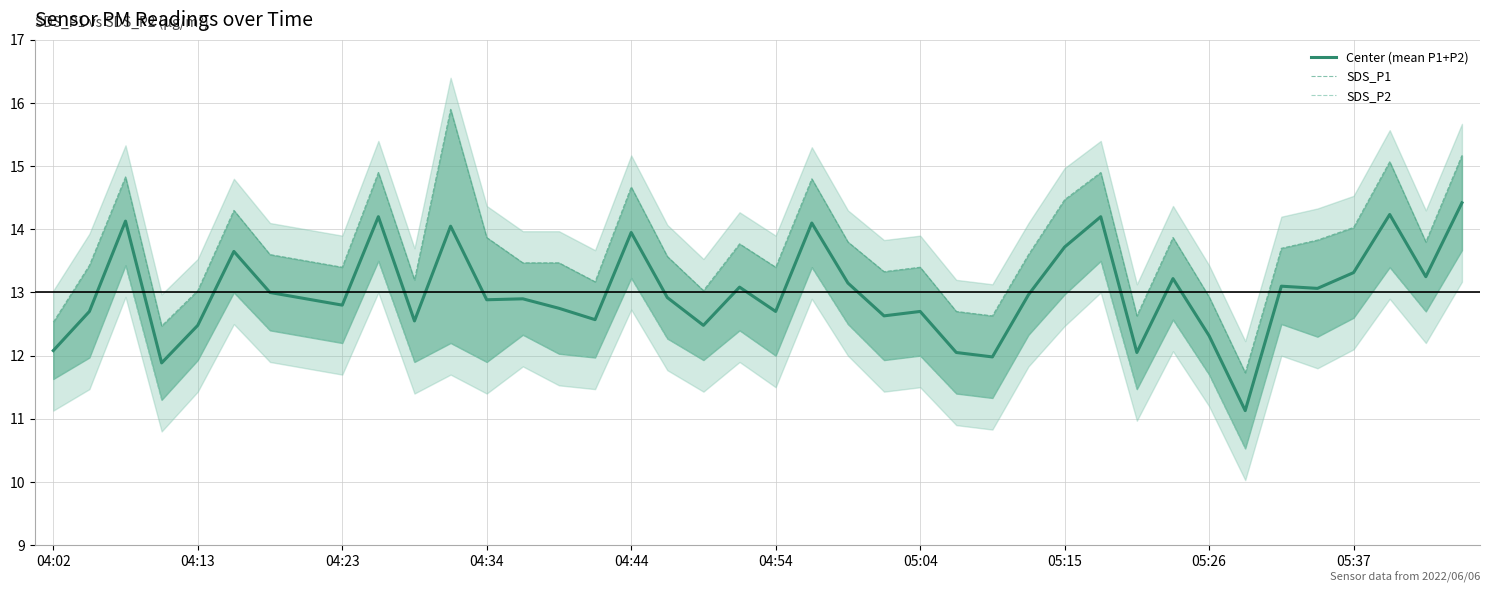

True or false: SDS_P1 and SDS_P2 cross at least once.

False